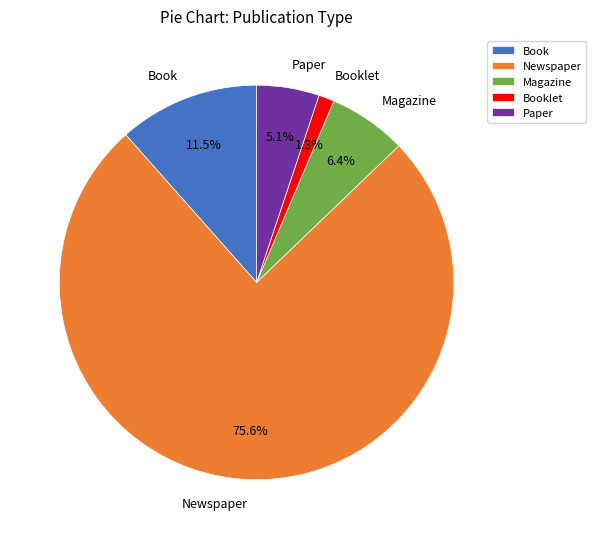

What percentage is the Paper slice, to the nearest percent?

5%